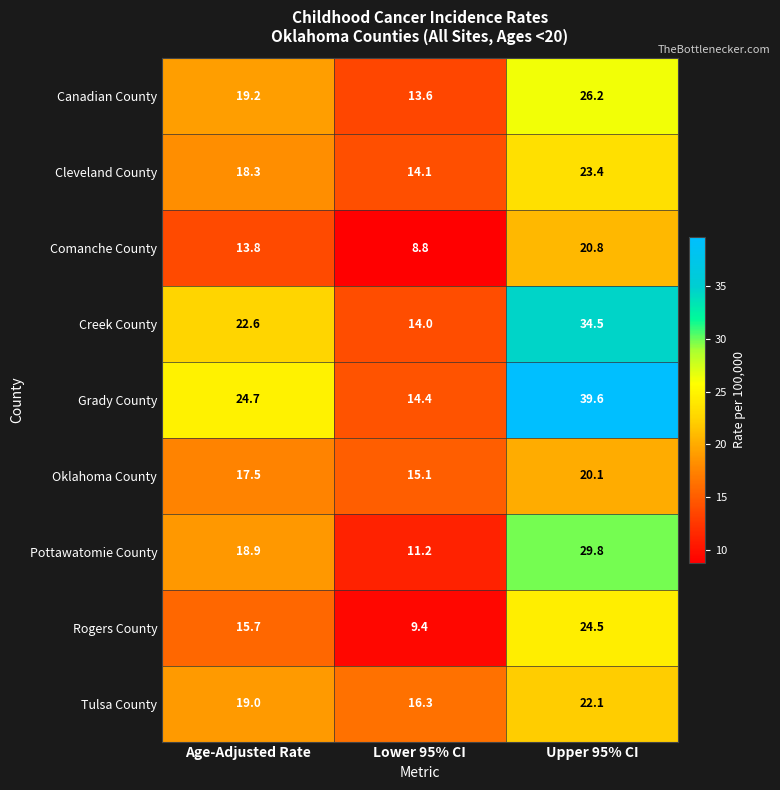

Is it true that Comanche County equals 33.6 at Upper 95% CI?

False